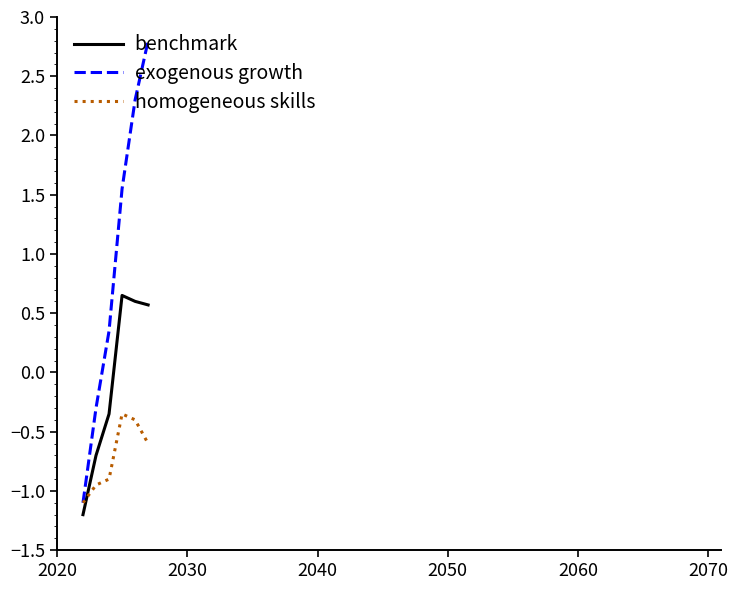

Which series has the largest range (max minus min)?

exogenous growth